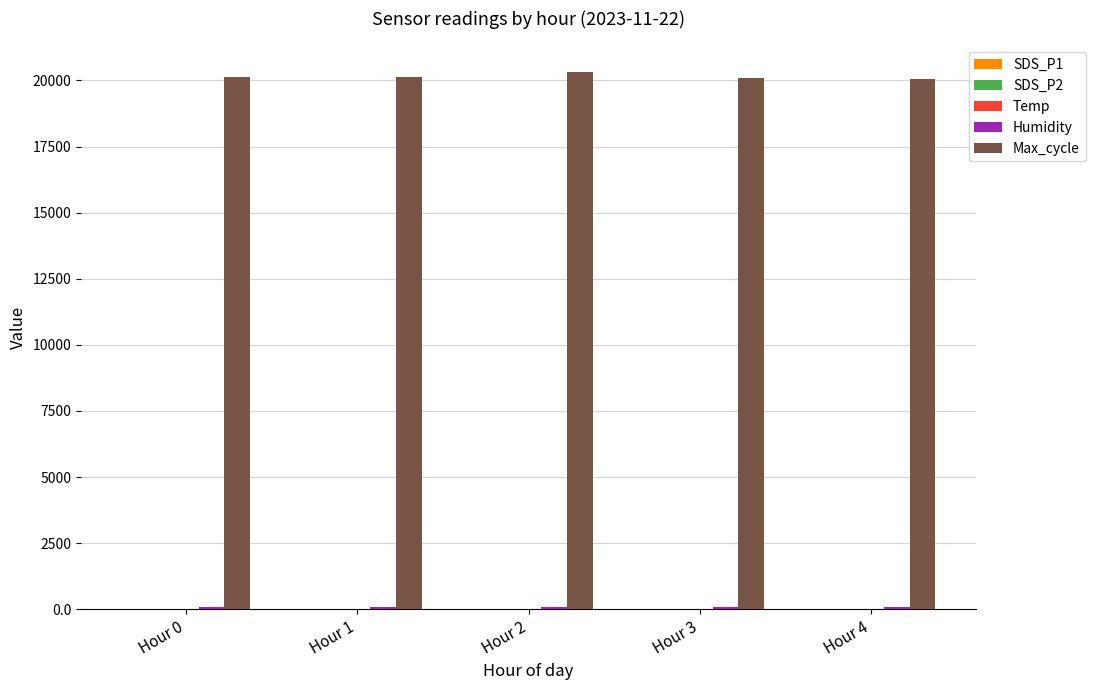

Which series has the largest total across all categories?

Max_cycle